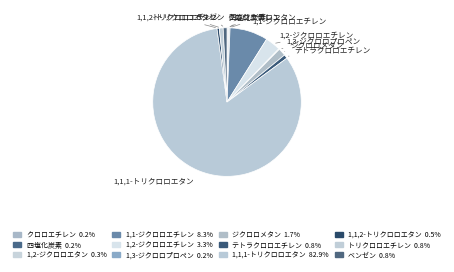

What is the largest slice in the pie chart?

1,1,1-トリクロロエタン